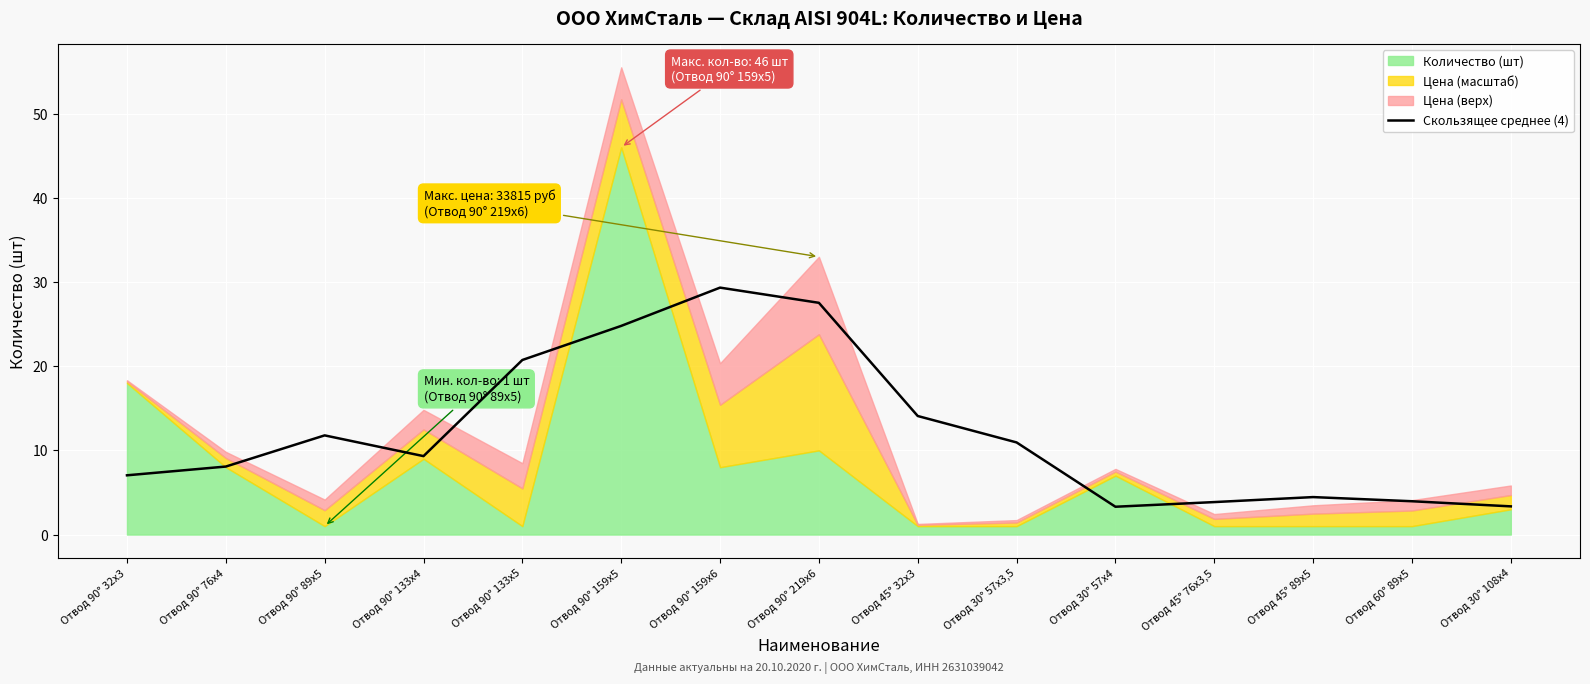

True or false: Скользящее среднее (4) has a value of 7.1 at Отвод 45° 89х5.

False